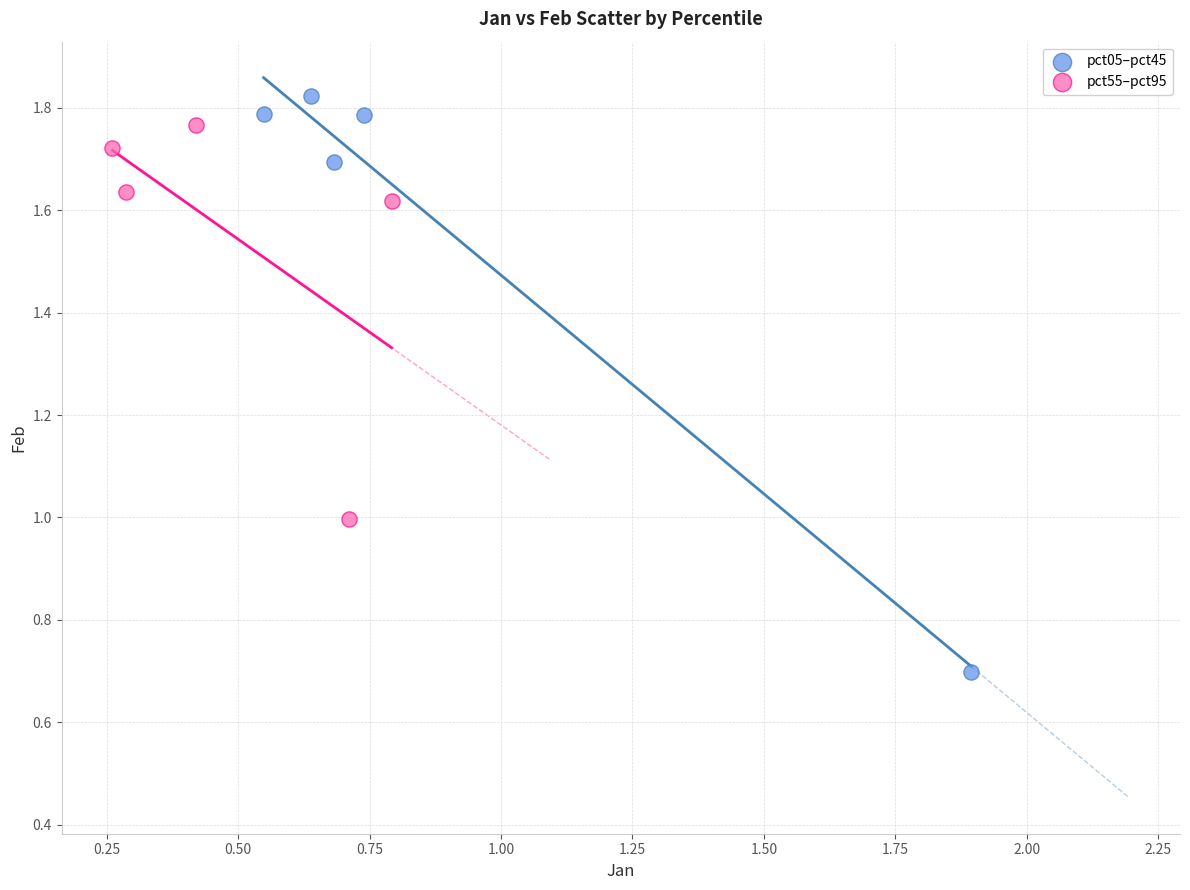

Which series reaches the minimum Y coordinate?

pct05–pct45